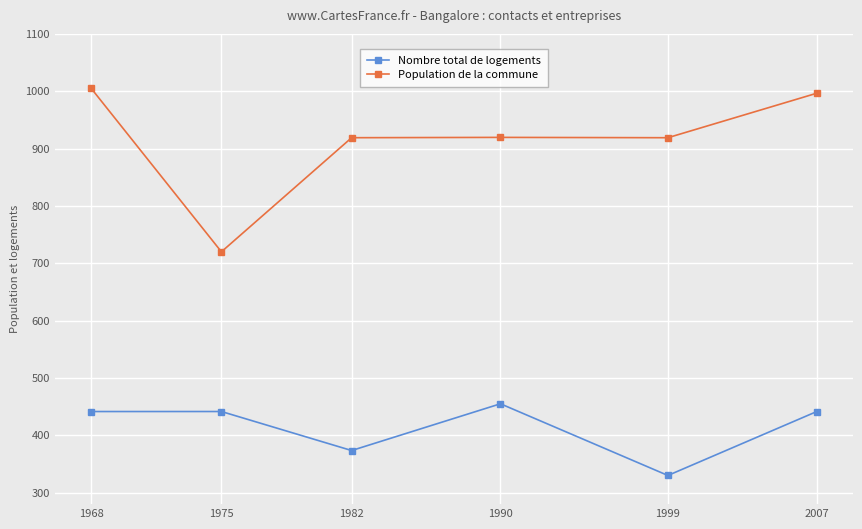

Is it true that Population de la commune equals 530.6 at 1990?

False